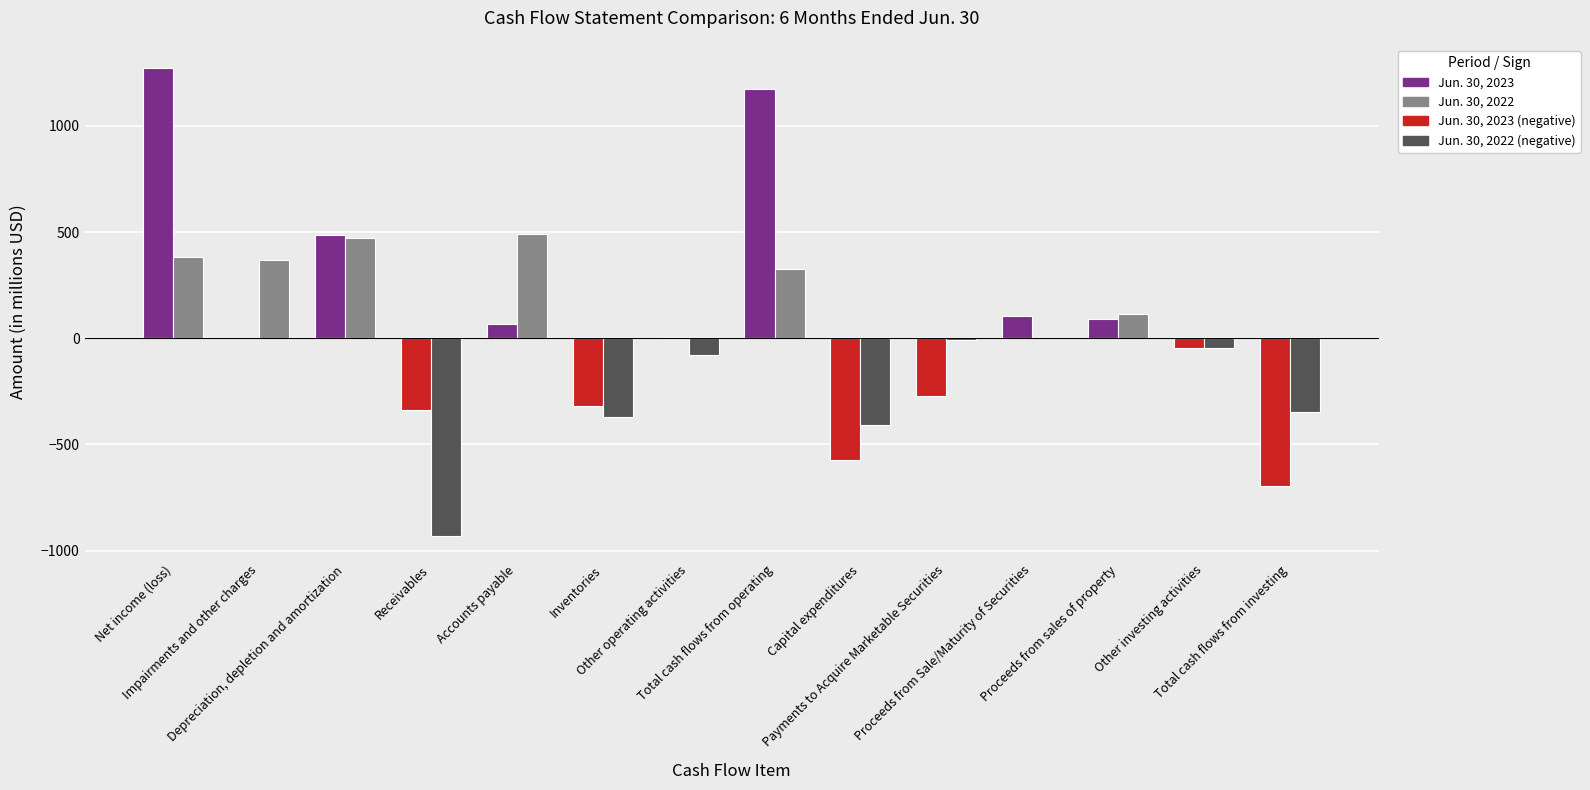

Count the number of categories in the chart.

14